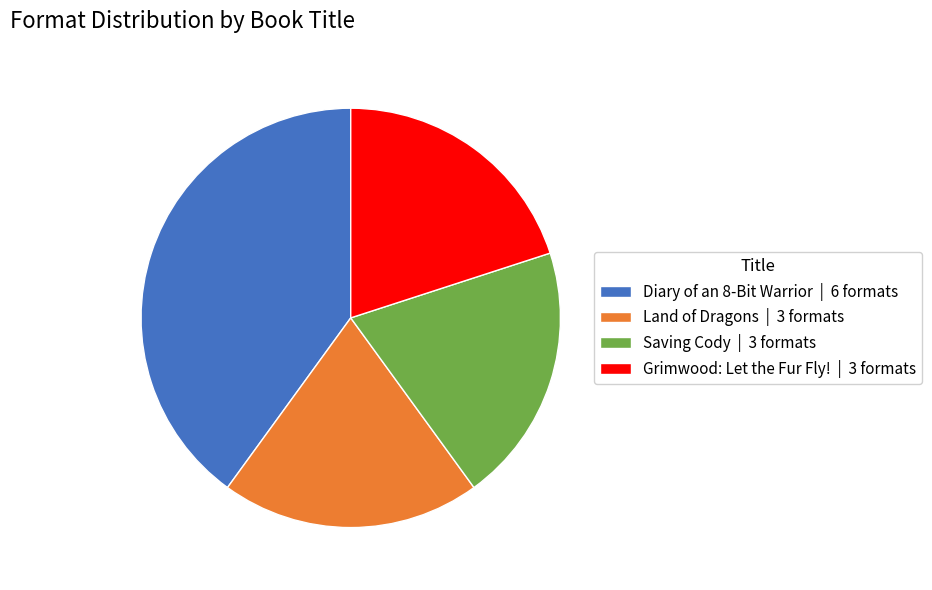

Does Diary of an 8-Bit Warrior represent more than half of the total?

No